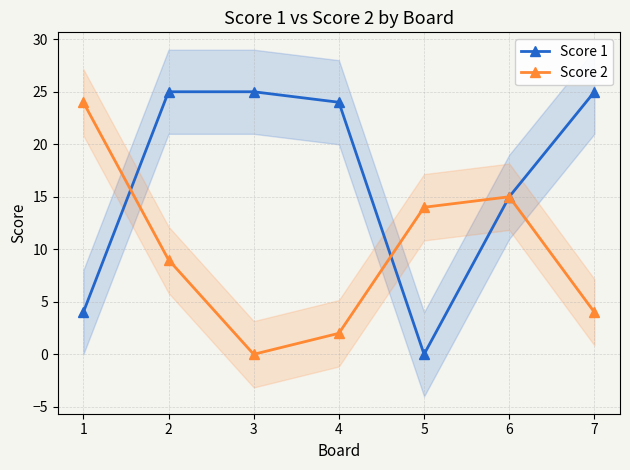

Which has a higher value, 5 or 4?

4